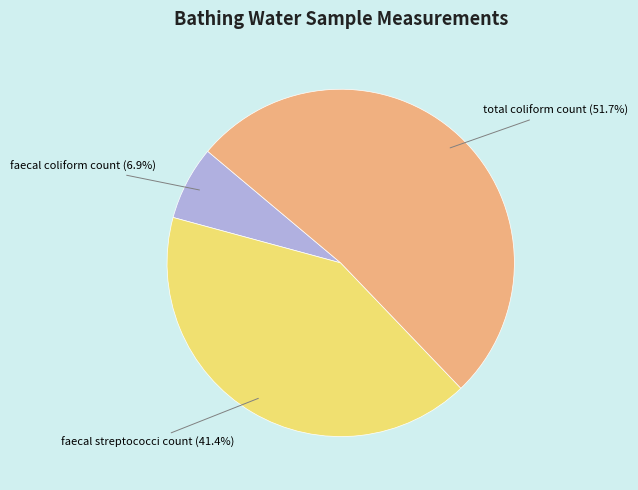

To the nearest percent, what is the average slice percentage?

33%